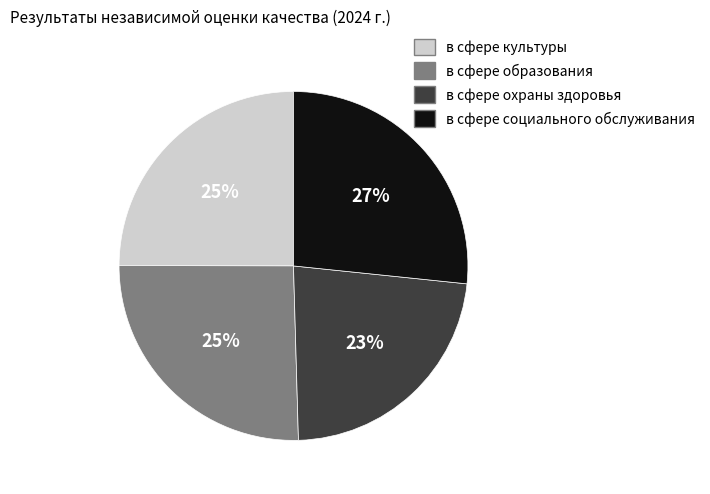

Is it true that в сфере культуры is 25% of the pie?

True